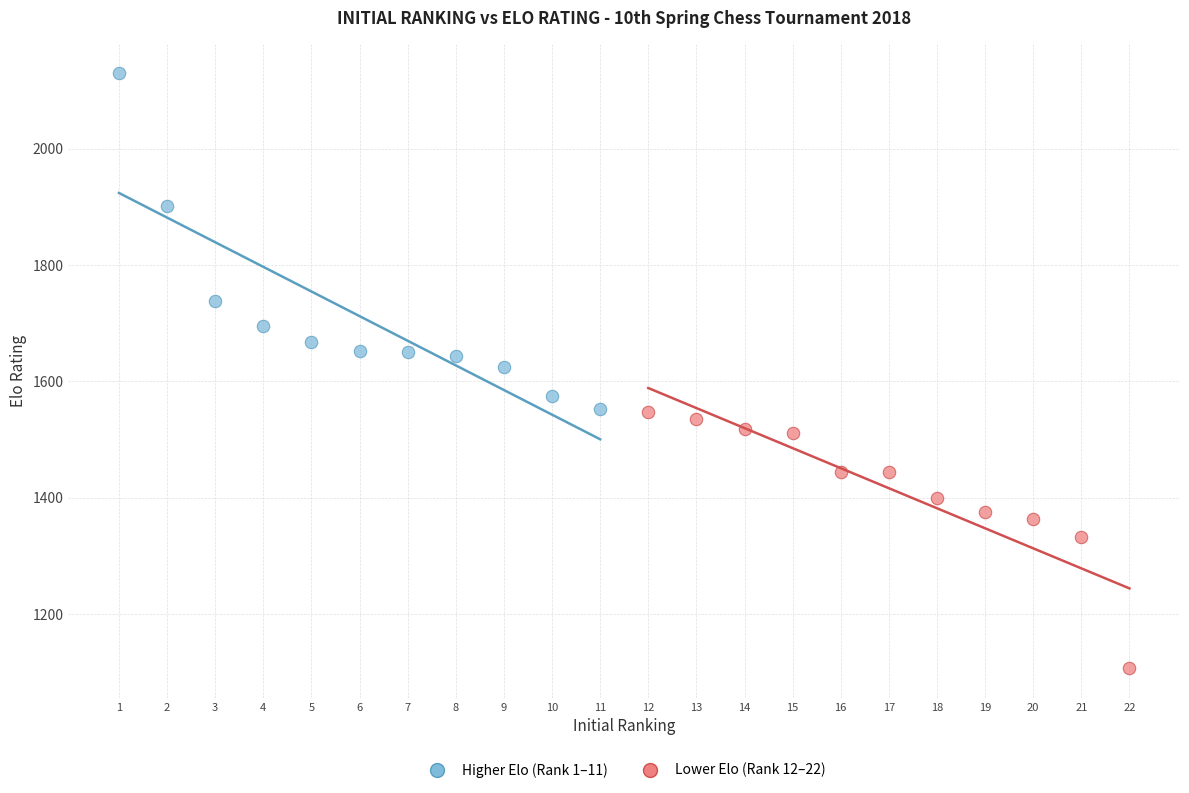

Which series reaches the minimum Y coordinate?

Lower Elo (Rank 12–22)